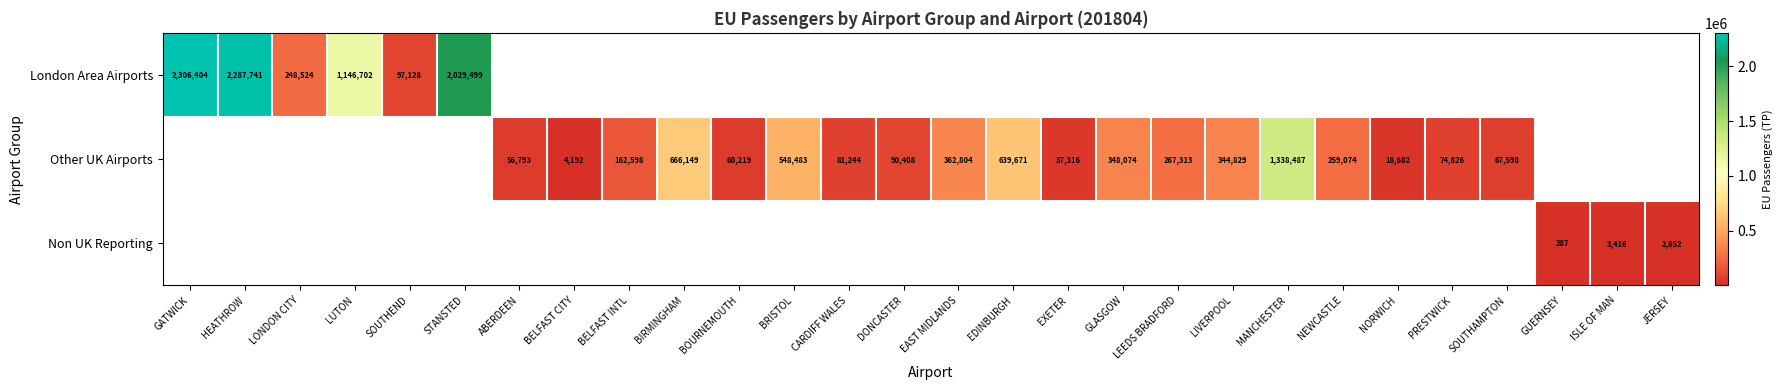

Is it true that Other UK Airports equals 259074 at NEWCASTLE?

True